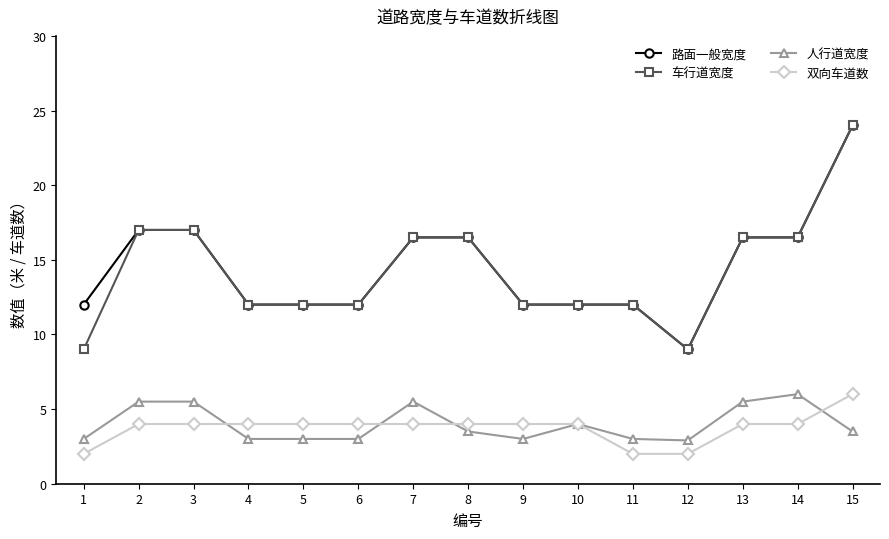

What is the minimum value for 人行道宽度?

2.9